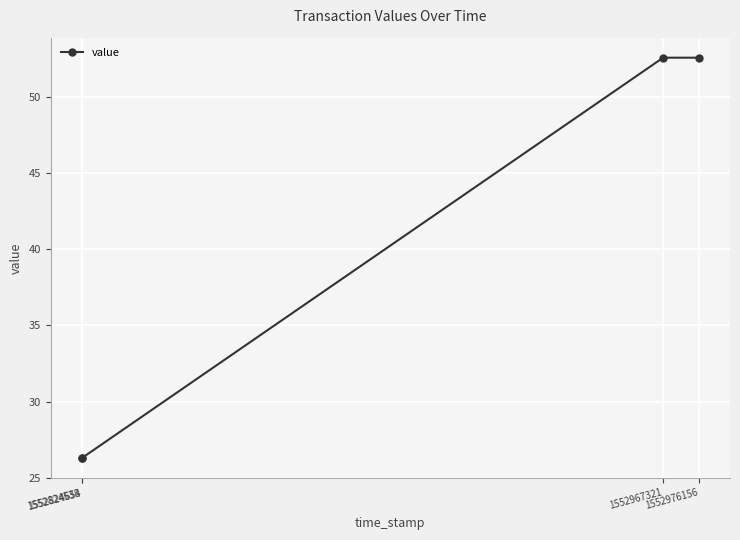

At which label does the data first exceed 52?

1552967321